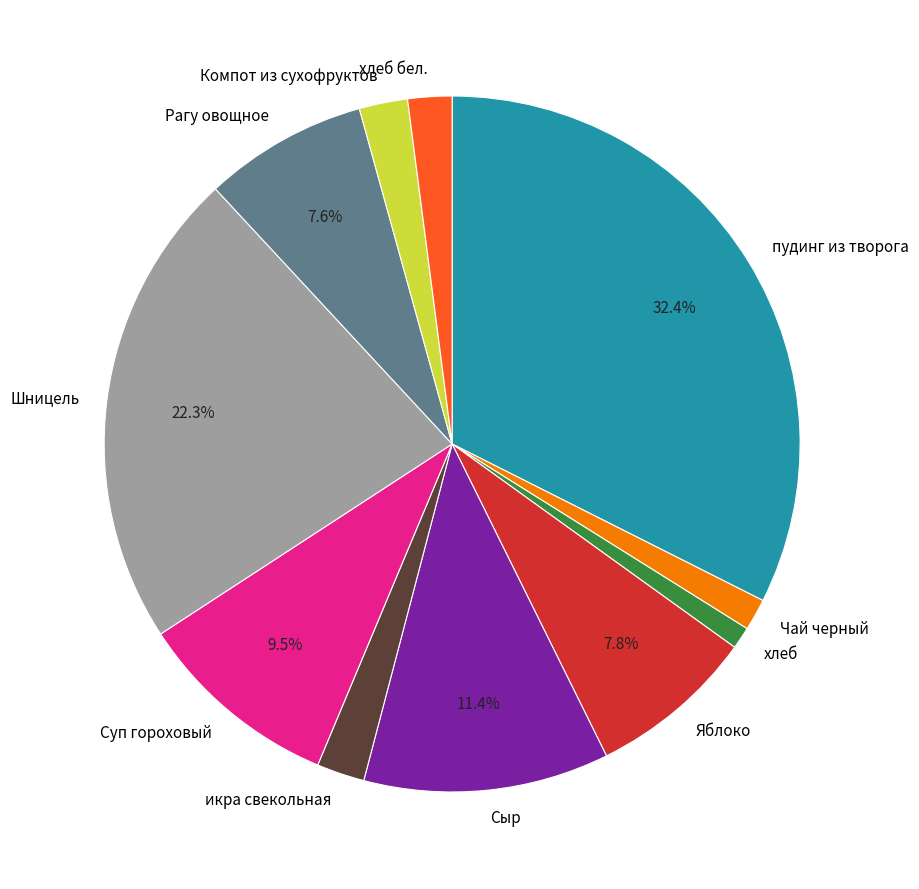

The пудинг из творога slice represents 42% of the pie. True or false?

False